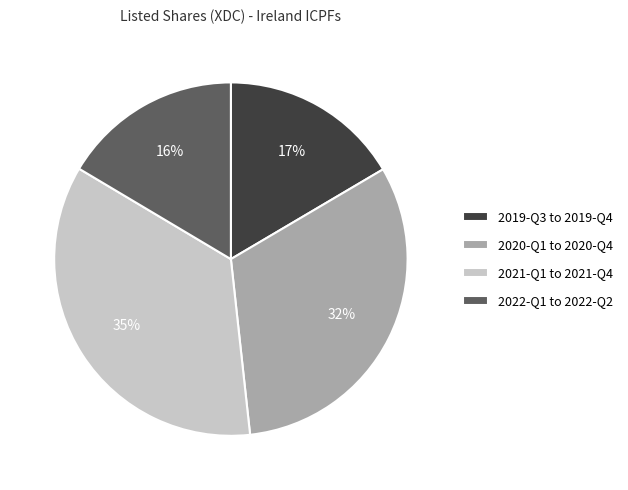

To the nearest percent, what portion does 2022-Q1 to 2022-Q2 represent?

16%